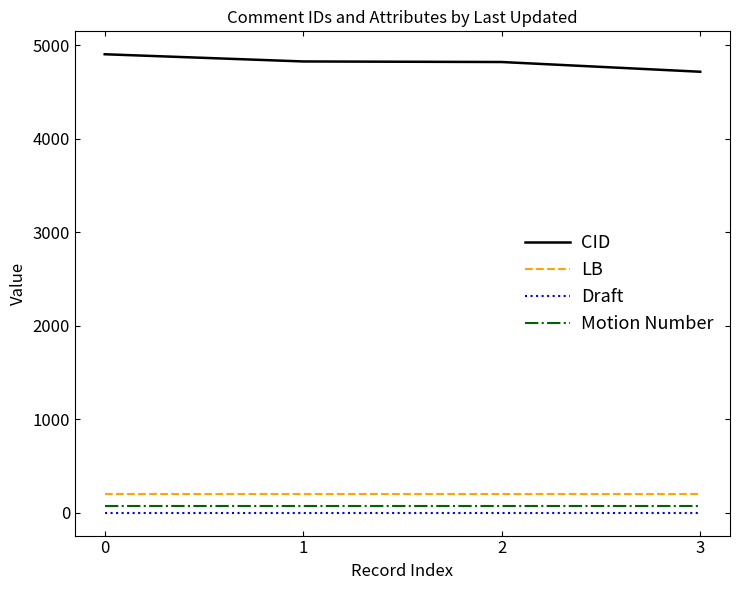

What is the minimum value for LB?

201